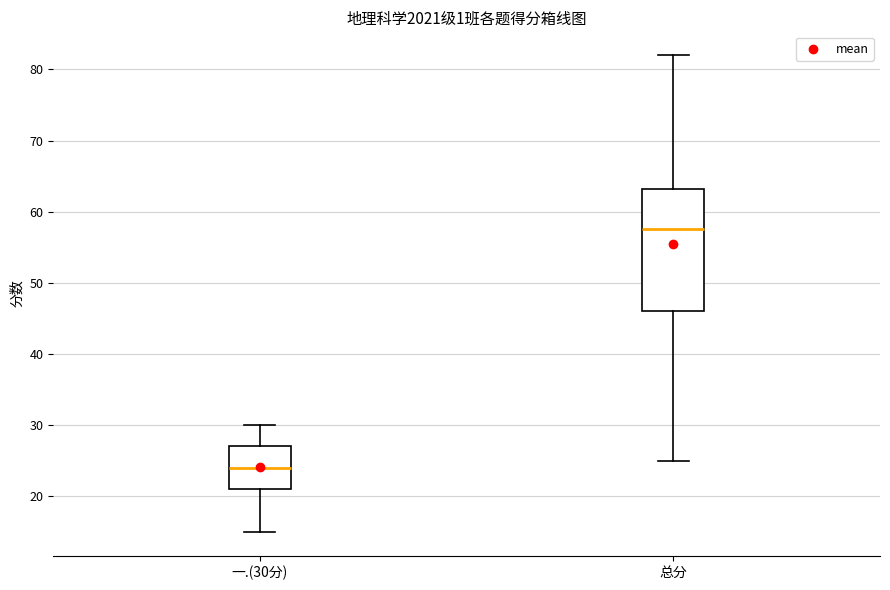

Comparing the boxes themselves (not the whiskers), which one is the tallest?

总分